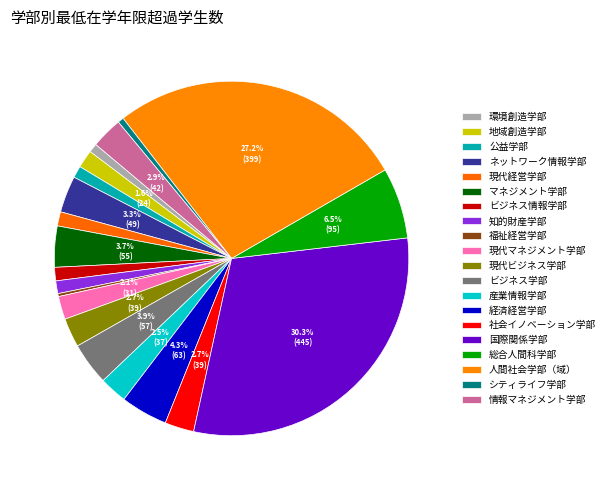

What is the total percentage of 現代経営学部 and 社会イノベーション学部?

3.9%